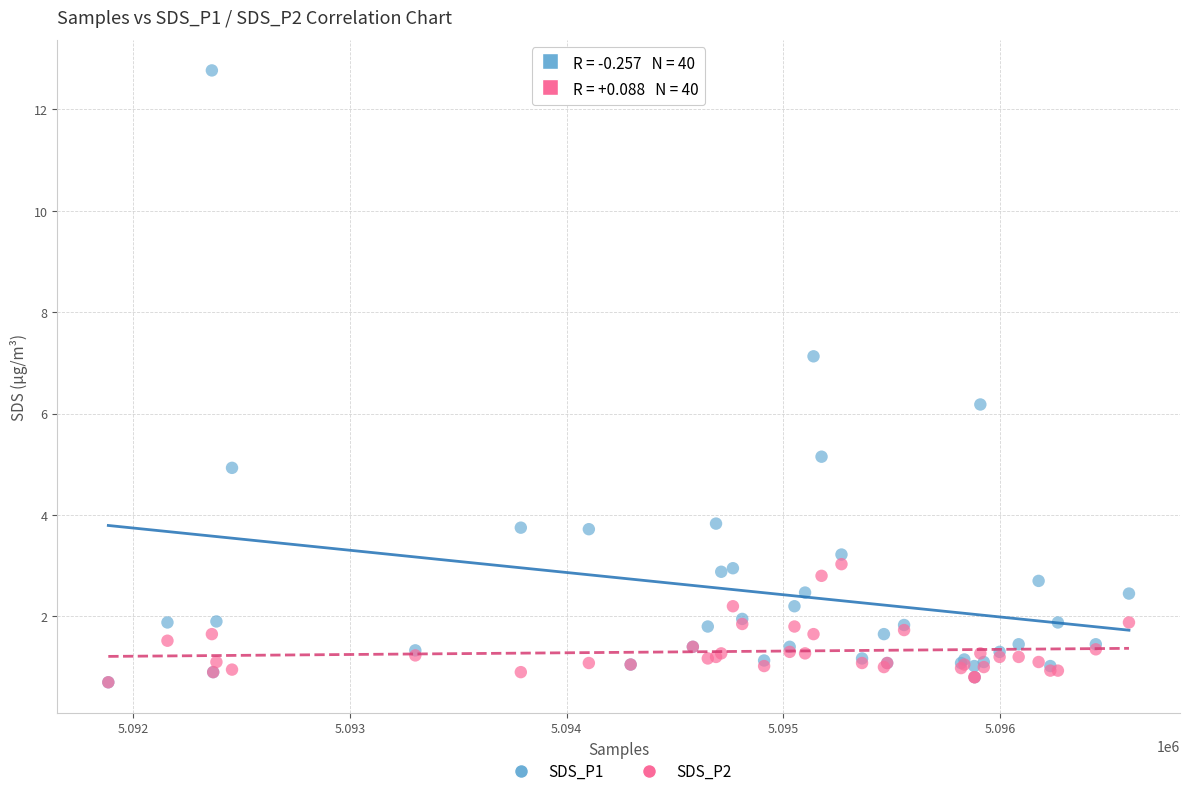

Which series has the largest Y range (max minus min)?

SDS_P1